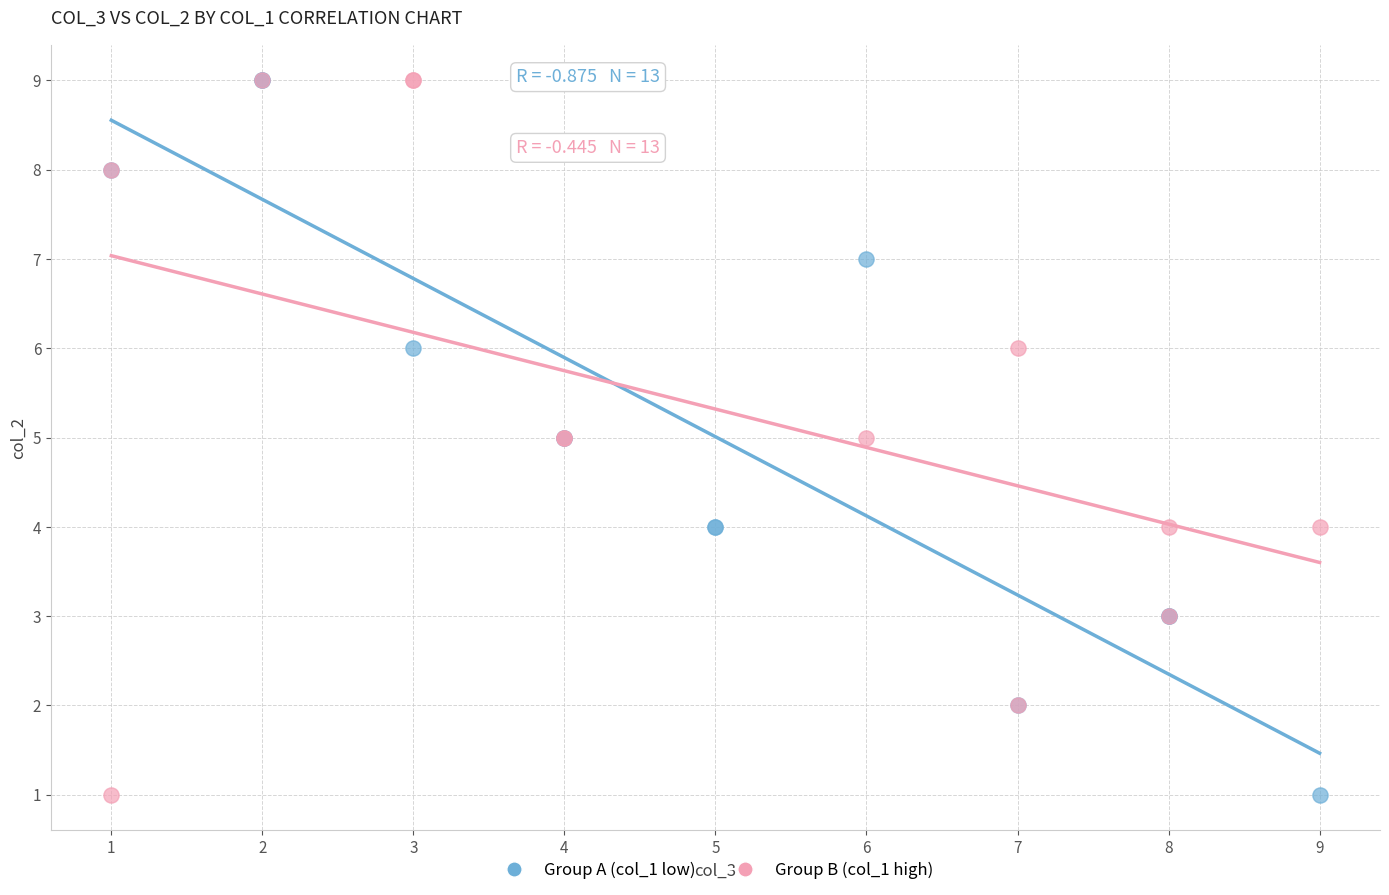

What are all the series names shown in the legend?

Group A (col_1 low), Group B (col_1 high)